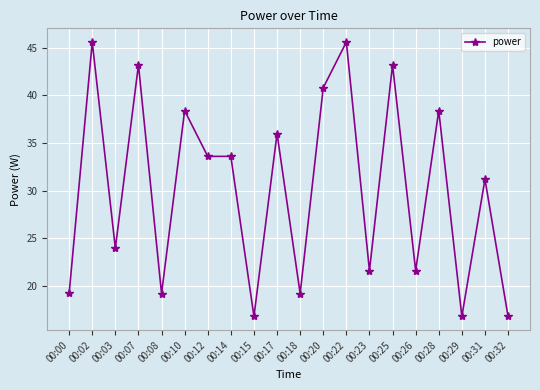

True or false: the data shows 31.9 at 00:18.

False